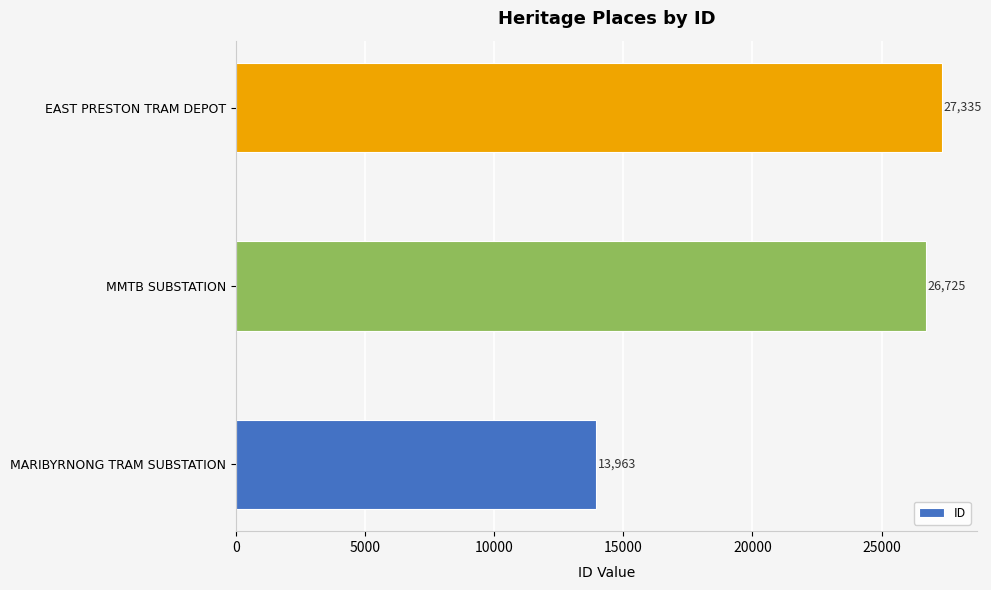

True or false: the data shows 38597 at EAST PRESTON TRAM DEPOT.

False